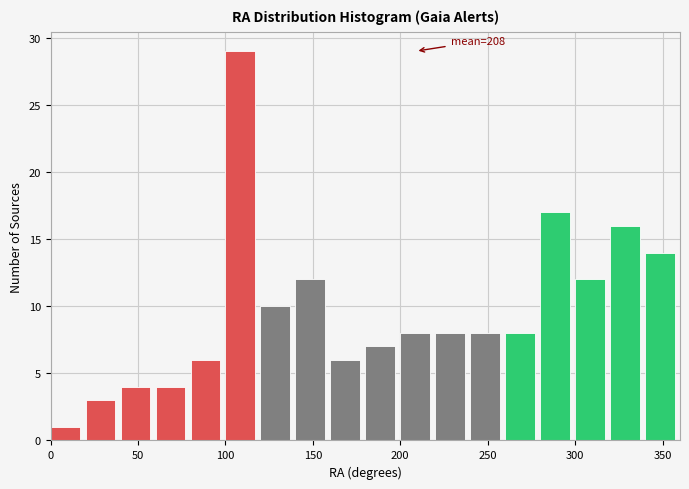

Which range on the x-axis has the tallest bar?

100 to 120